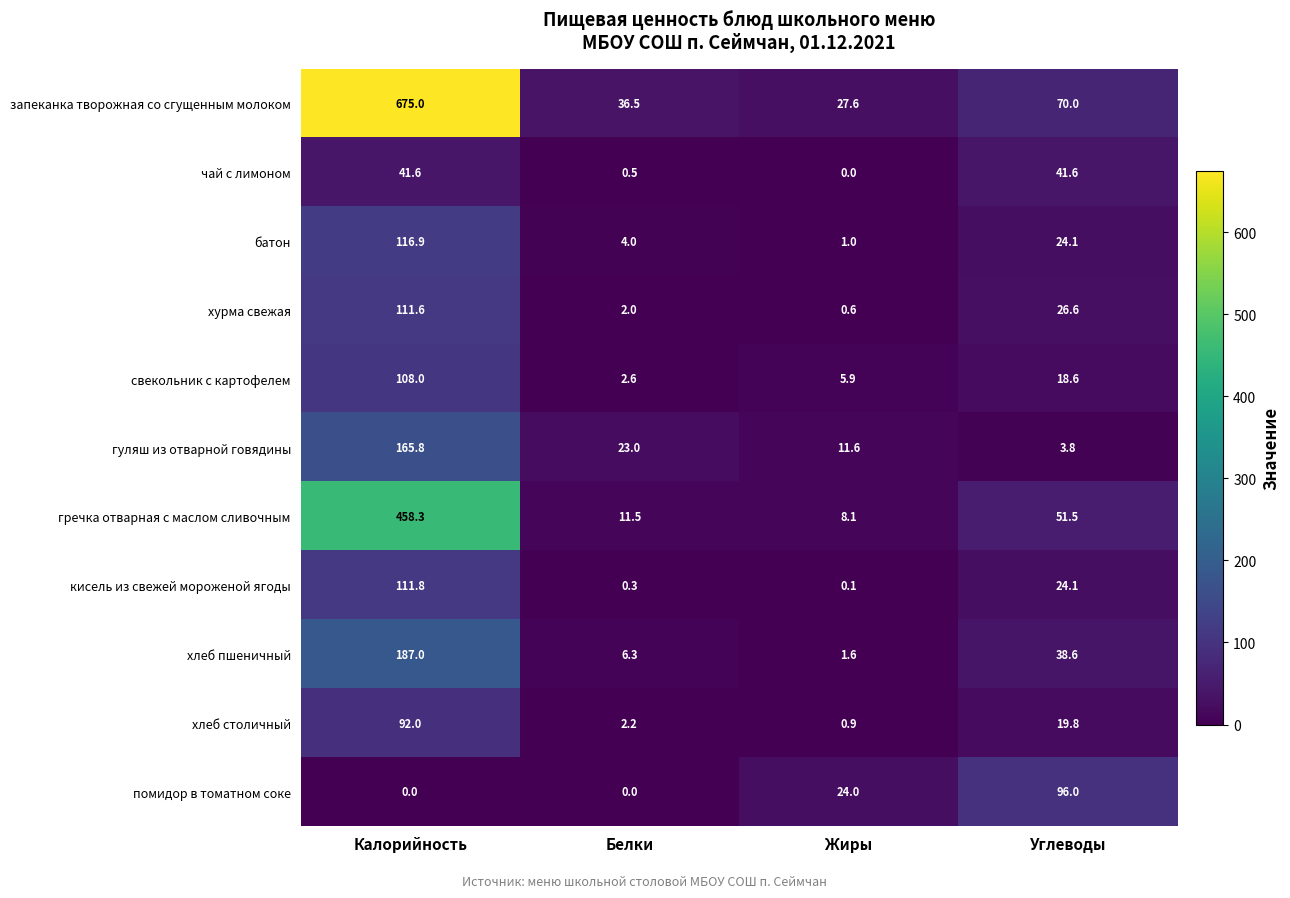

Is it true that помидор в томатном соке equals 24.0 at Жиры?

True